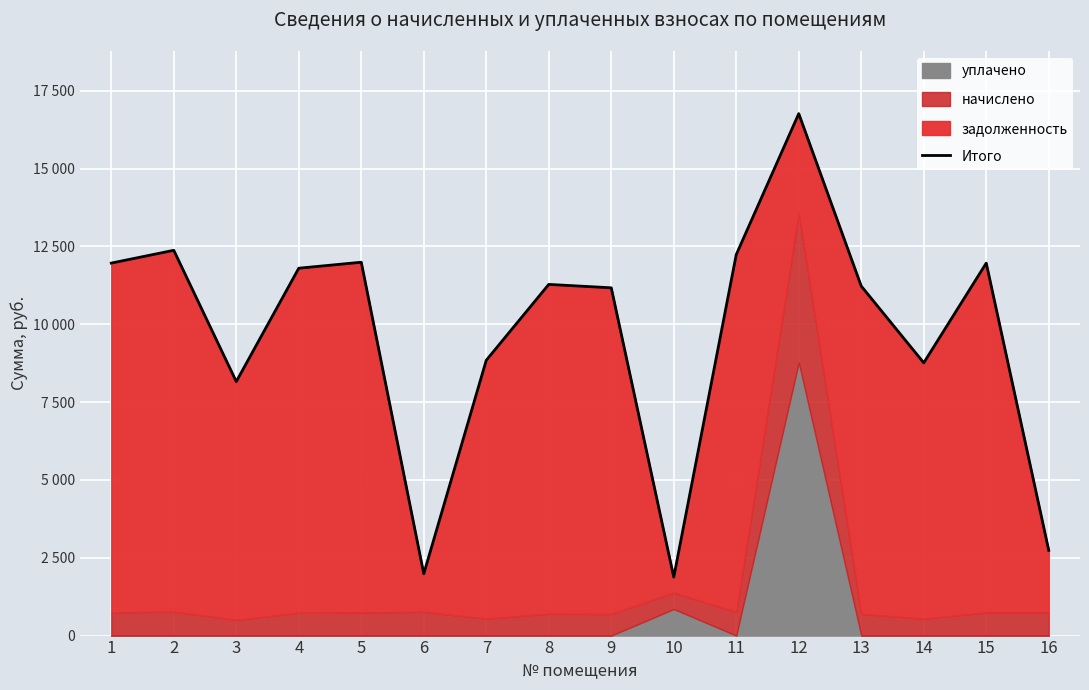

Approximately how many times larger is the value at 8 compared to 12?

0.7